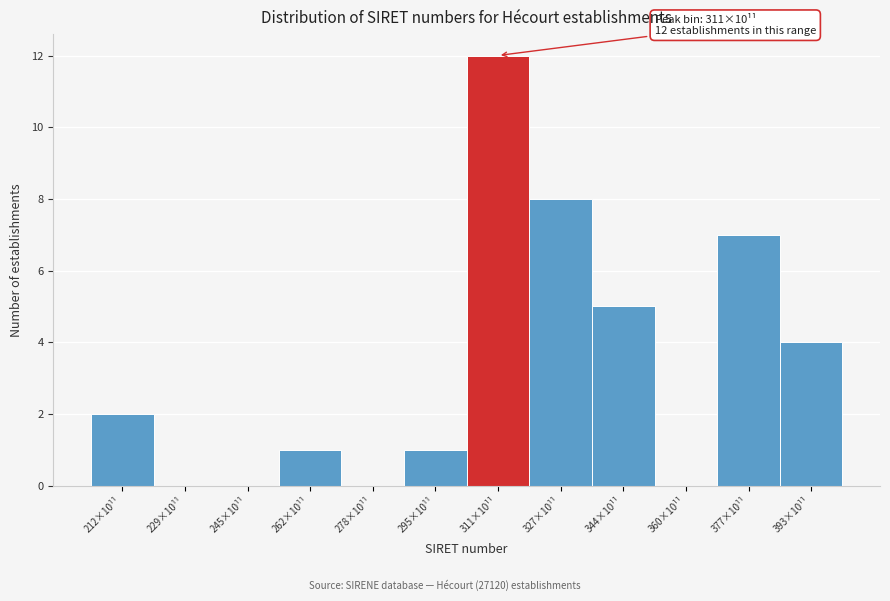

Reading left to right, what are all the values shown in this chart?

212×10¹¹=2	229×10¹¹=0	245×10¹¹=0	262×10¹¹=1	278×10¹¹=0	295×10¹¹=1	311×10¹¹=12	327×10¹¹=8	344×10¹¹=5	360×10¹¹=0	377×10¹¹=7	393×10¹¹=4